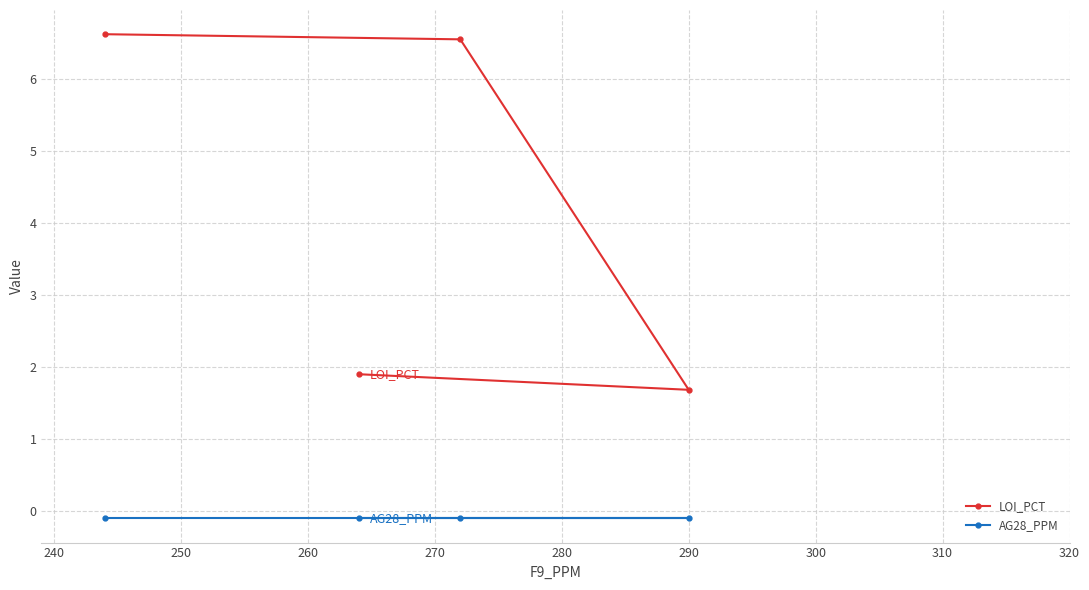

What are all the series names shown in the legend?

LOI_PCT, AG28_PPM